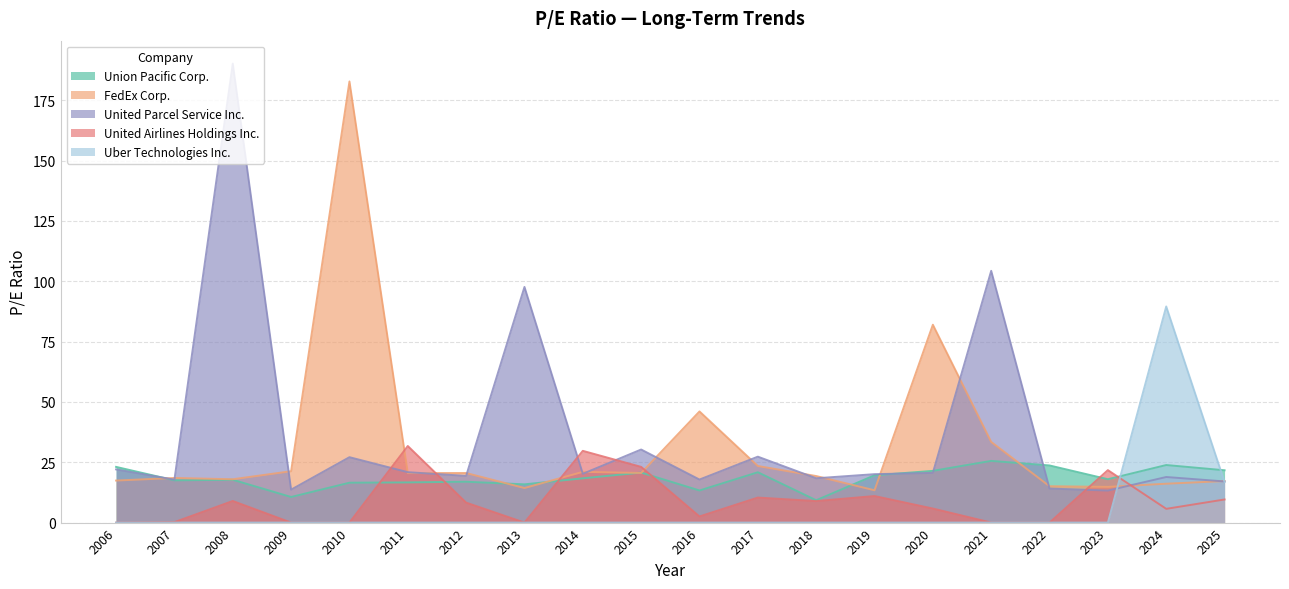

After their last crossing, which series has the higher values: FedEx Corp. or United Parcel Service Inc.?

FedEx Corp.